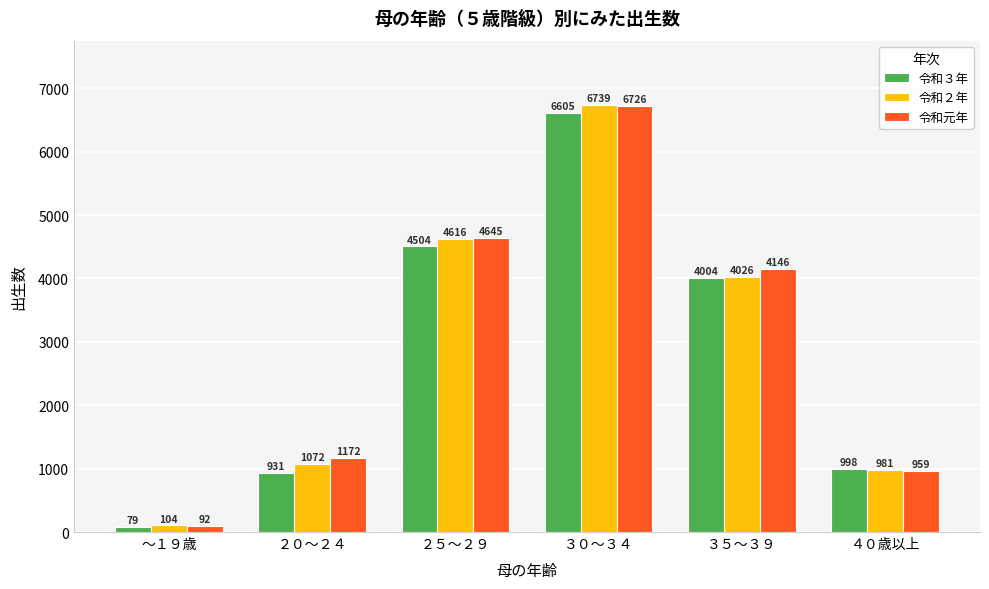

What is the highest value of the 令和２年 series?

6739